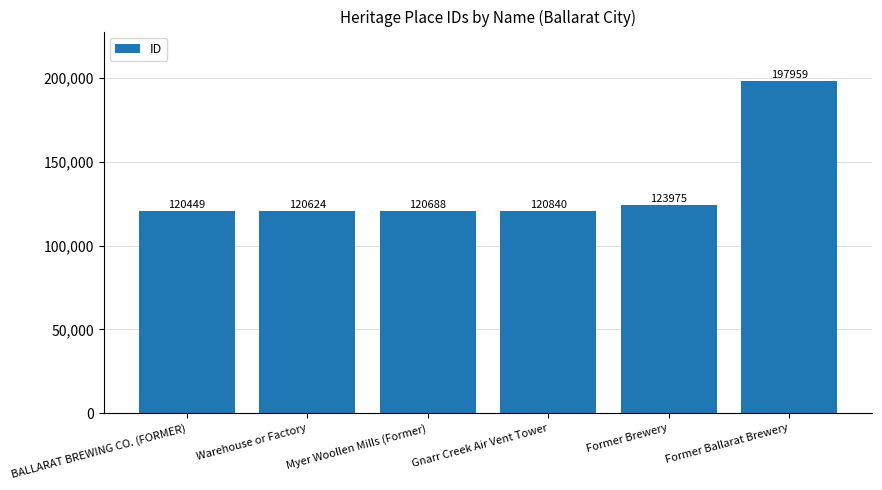

What is the average value?

134089